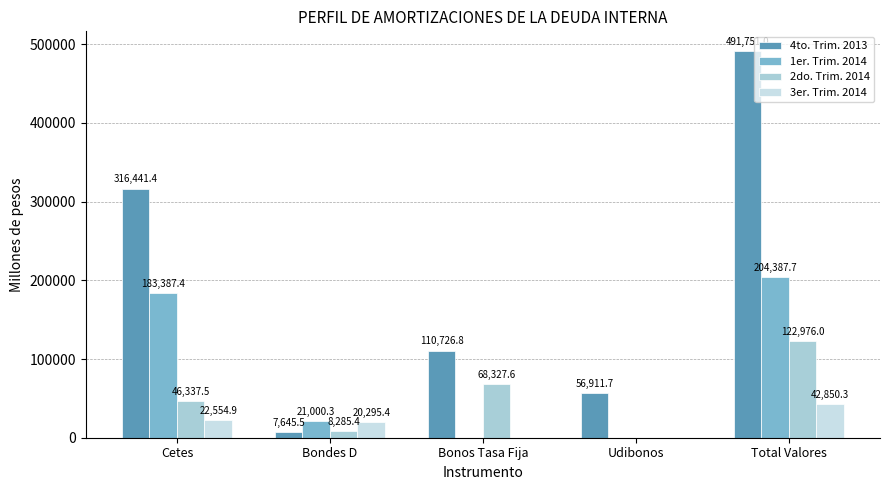

Which series has the largest range (max minus min)?

4to. Trim. 2013